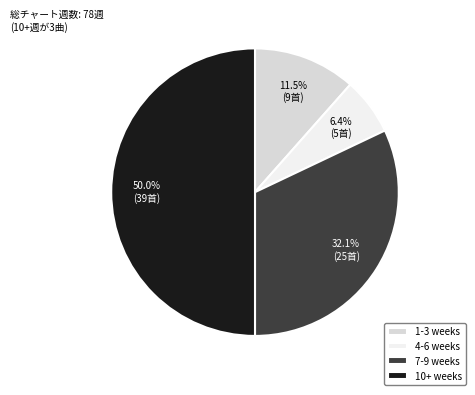

What portion of the pie excludes 1-3 weeks?

88.5%